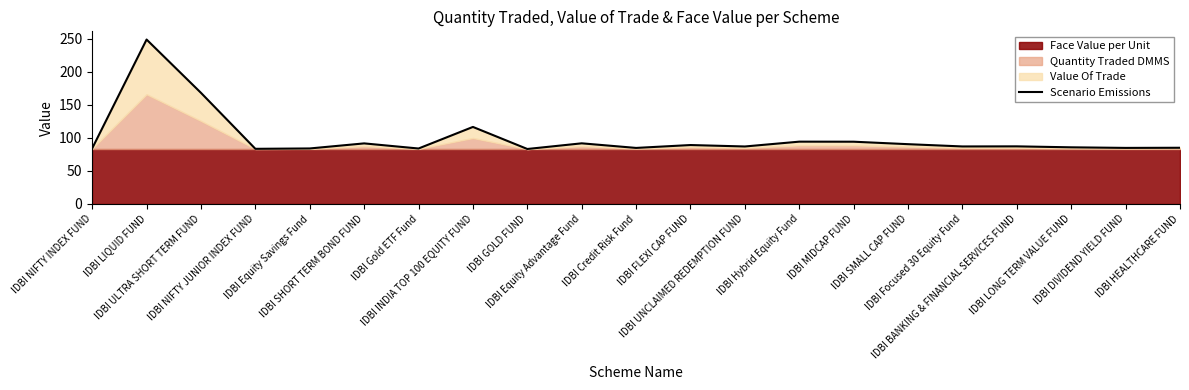

Rank the categories by value from highest to lowest.

IDBI LIQUID FUND, IDBI ULTRA SHORT TERM FUND, IDBI INDIA TOP 100 EQUITY FUND, IDBI Hybrid Equity Fund, IDBI MIDCAP FUND, IDBI Equity Advantage Fund, IDBI SHORT TERM BOND FUND, IDBI SMALL CAP FUND, IDBI FLEXI CAP FUND, IDBI BANKING & FINANCIAL SERVICES FUND, IDBI Focused 30 Equity Fund, IDBI UNCLAIMED REDEMPTION FUND, IDBI LONG TERM VALUE FUND, IDBI HEALTHCARE FUND, IDBI DIVIDEND YIELD FUND, IDBI Credit Risk Fund, IDBI NIFTY INDEX FUND, IDBI Equity Savings Fund, IDBI Gold ETF Fund, IDBI NIFTY JUNIOR INDEX FUND, IDBI GOLD FUND